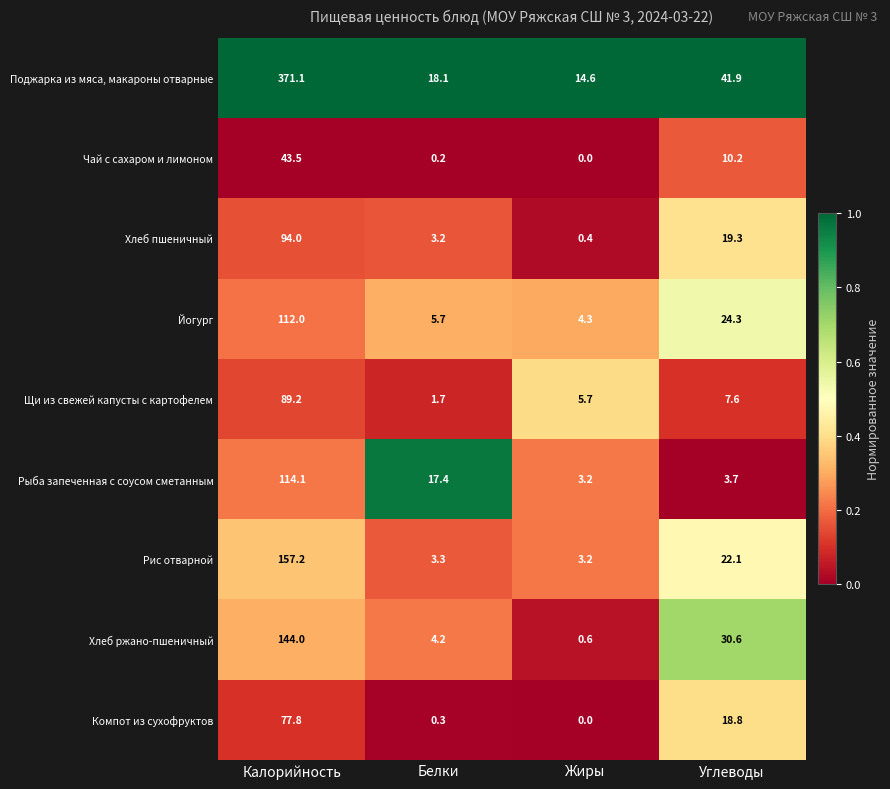

List the labels in order of Хлеб пшеничный value, largest first.

Калорийность, Углеводы, Белки, Жиры